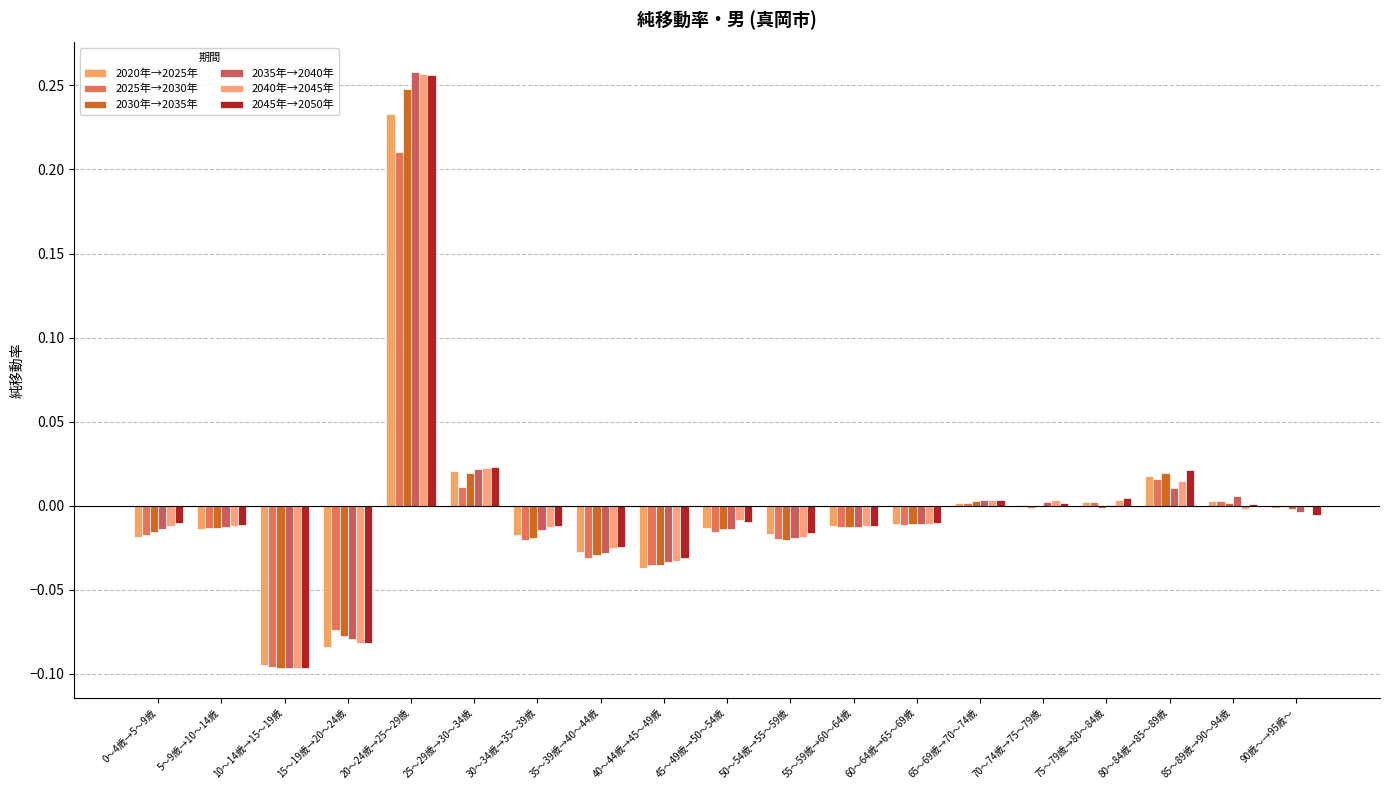

What is the minimum value shown in the chart?

-0.1